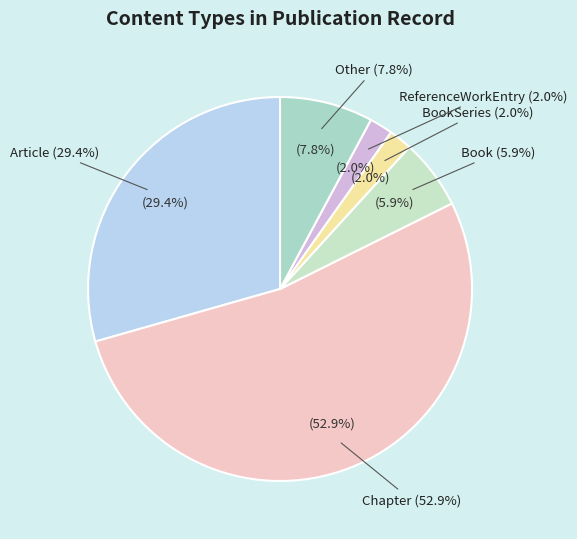

How many slices are in this pie chart?

6